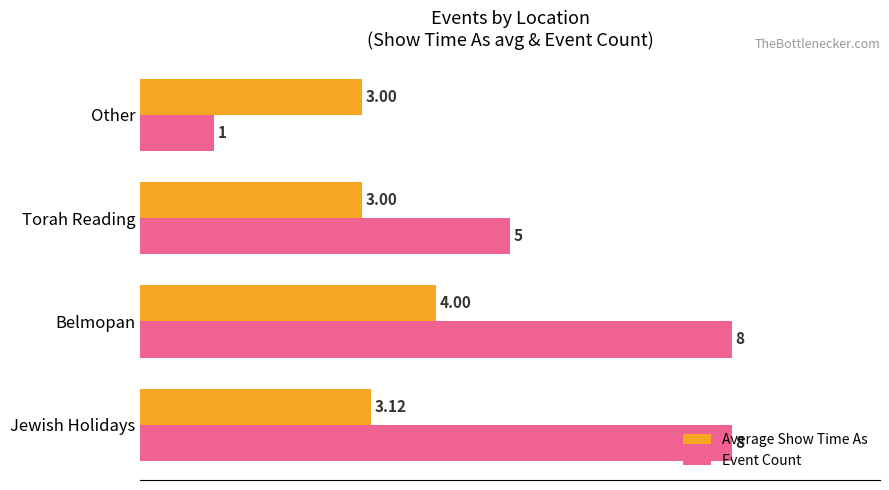

What is the average value of the Event Count series?

5.5